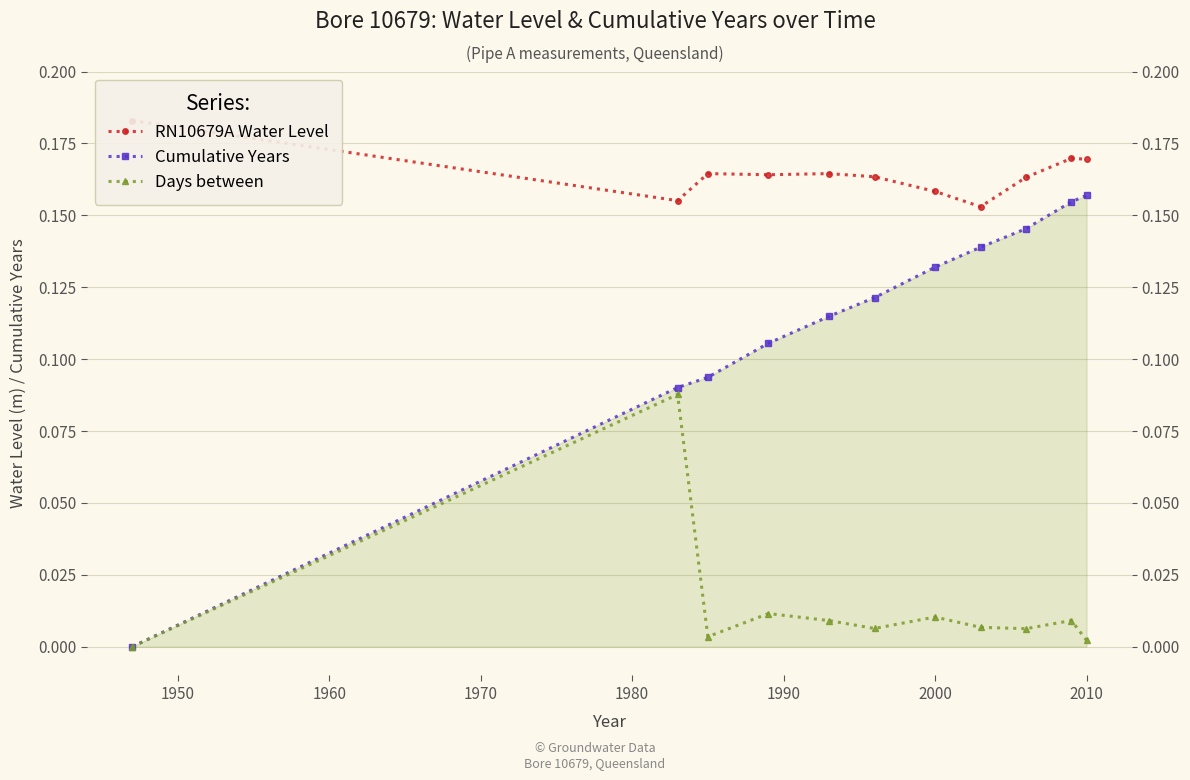

Which has a higher value, 1990 or 1960?

1960